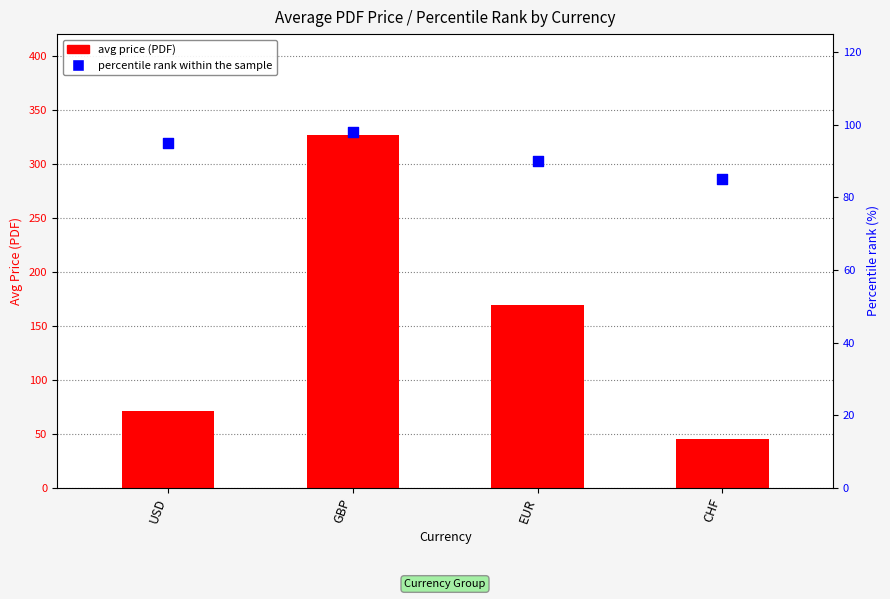

At which category is the sum across all series the highest?

GBP